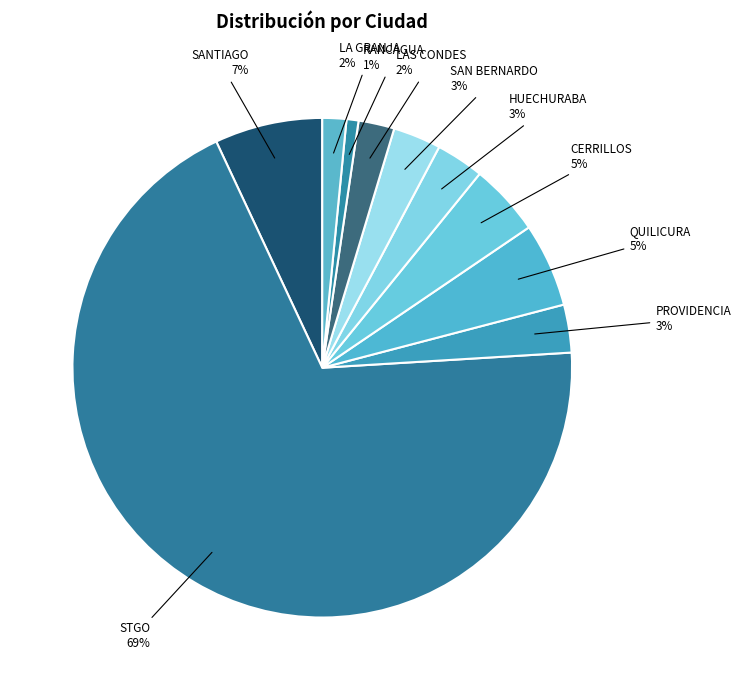

Does STGO account for over 50% of the chart?

Yes